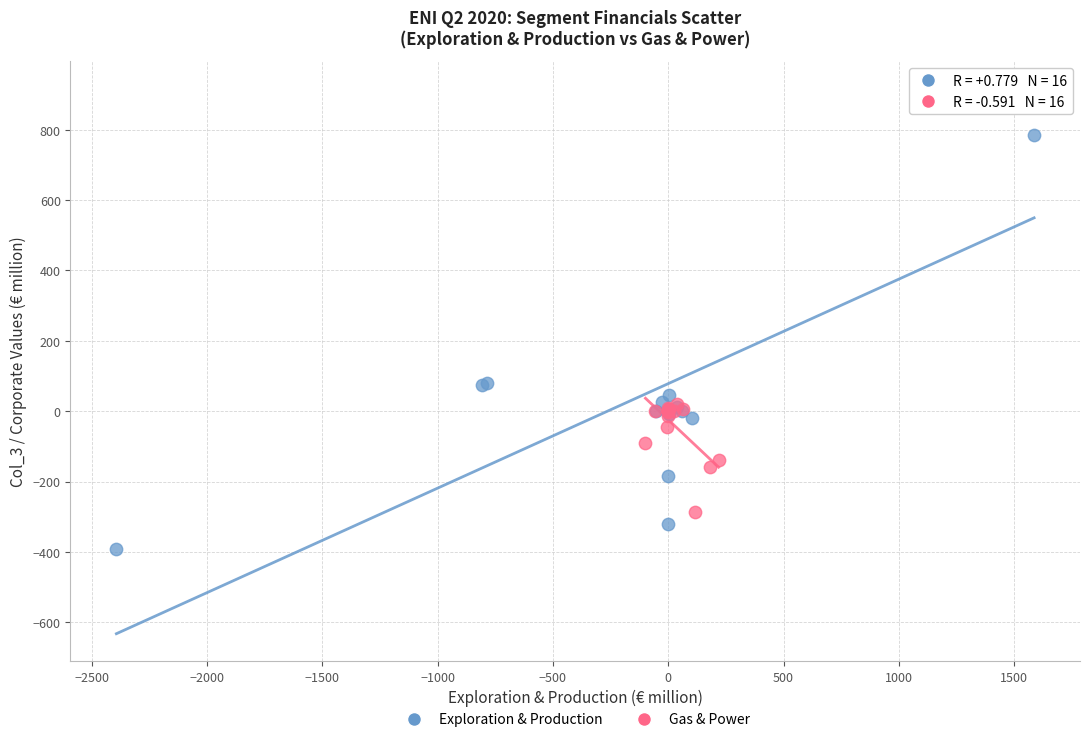

Which series contains the highest Y value?

Exploration & Production